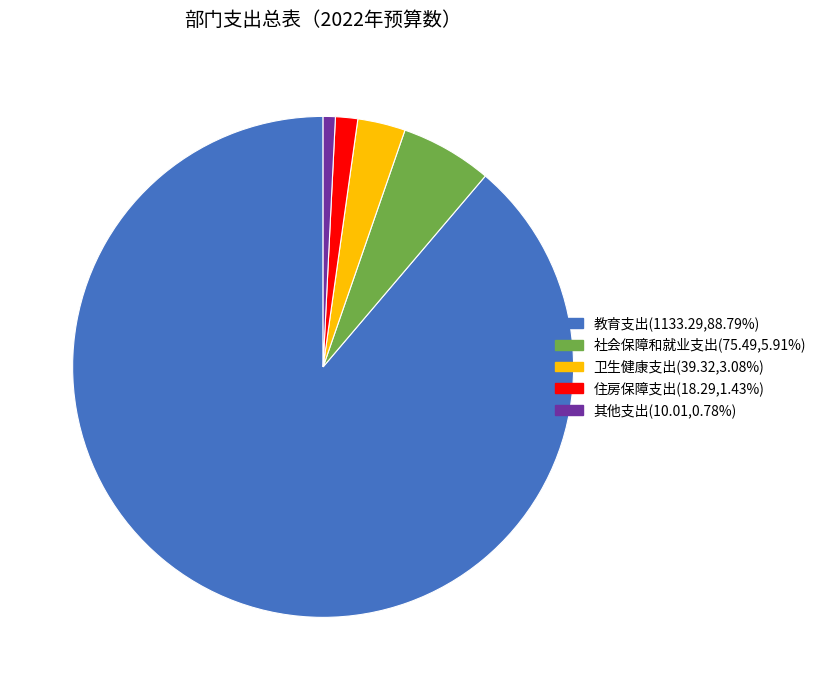

Is 其他支出 the majority of the pie?

No